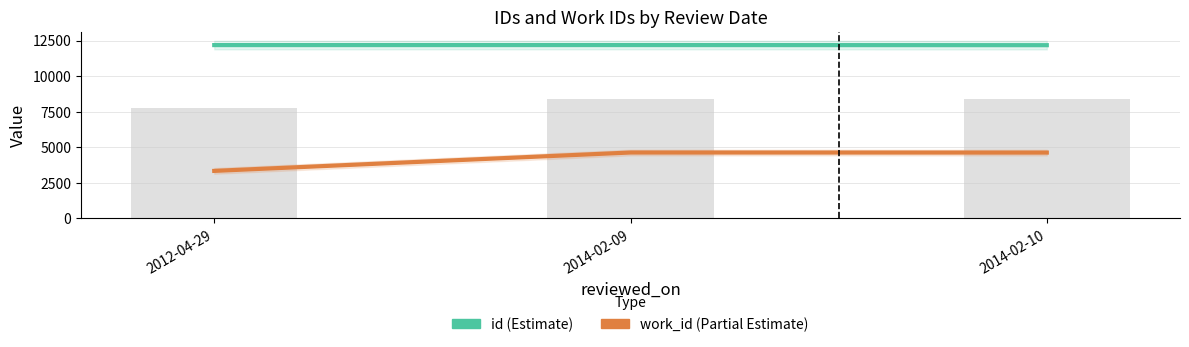

List the series in order of their overall mean, lowest first.

work_id, id